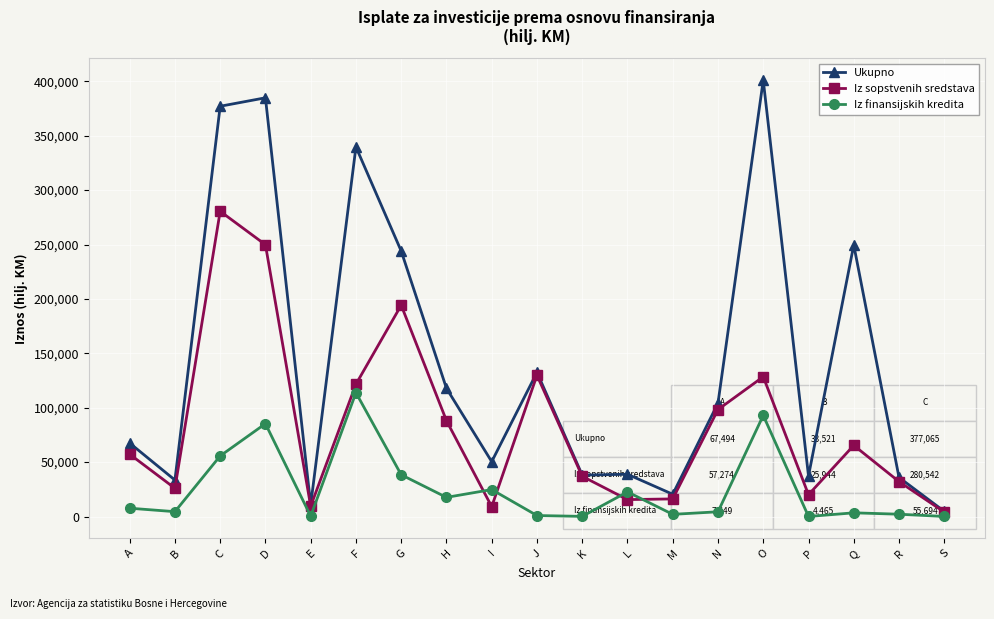

What is the difference between the second highest and minimum values in the Iz sopstvenih sredstava series?

245688